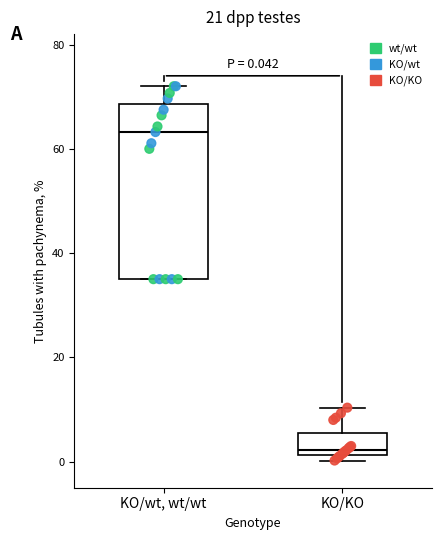

Which box has the lowest median line?

KO/KO